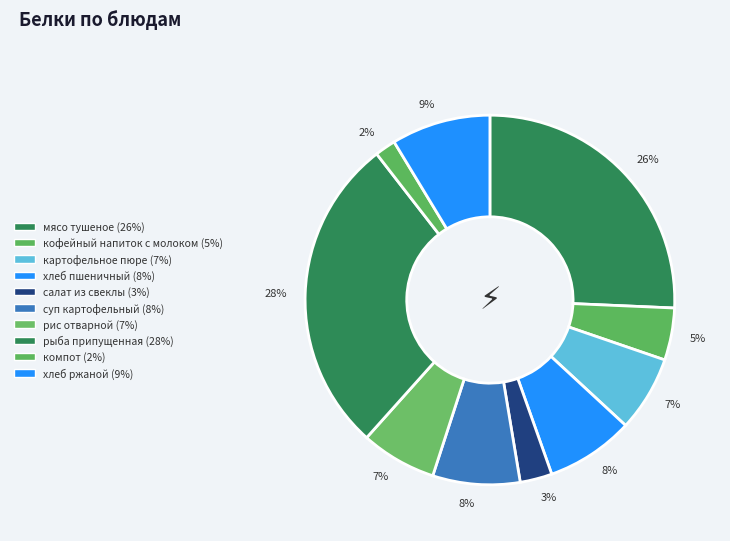

Which category has the biggest portion of the pie?

рыба припущенная